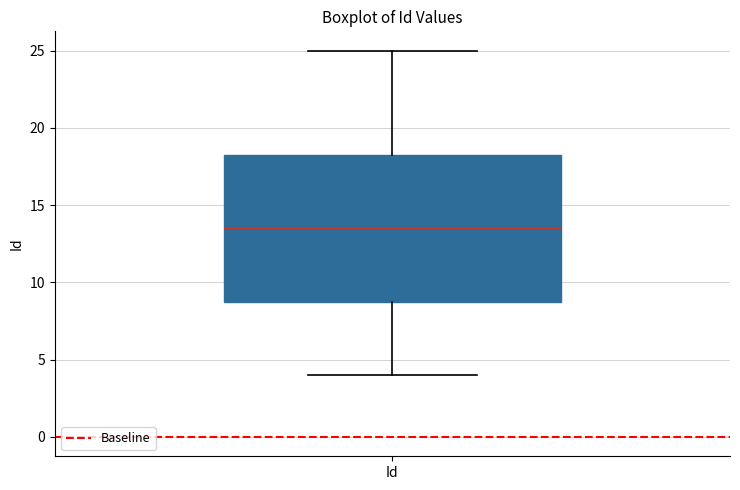

Read this box plot against the y-axis: the position of the median line, the range covered by the box, and the ends of both whiskers. The values are not printed on the chart, so give them approximately, as read against the axis.

median 13.5, box 9.0 to 18.5, whiskers 4.0 to 25.0